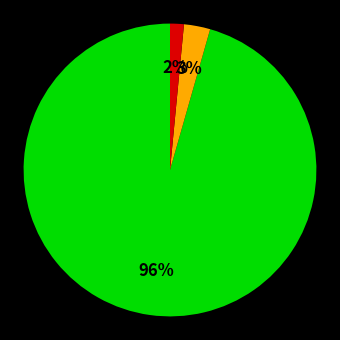

Is there a majority slice in this chart?

Yes